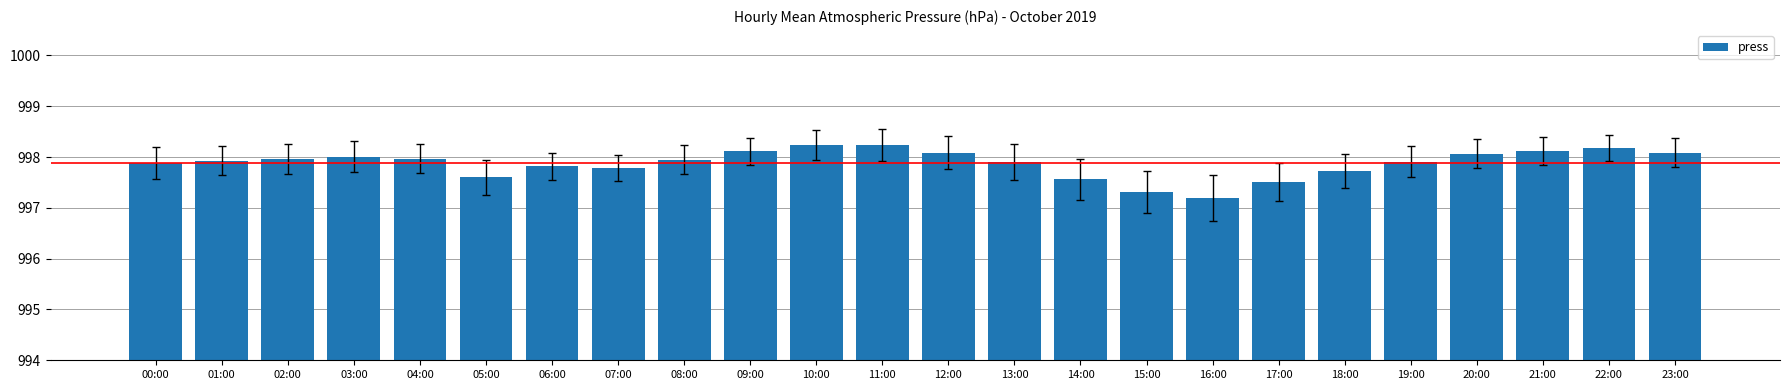

What is the average value?

997.9